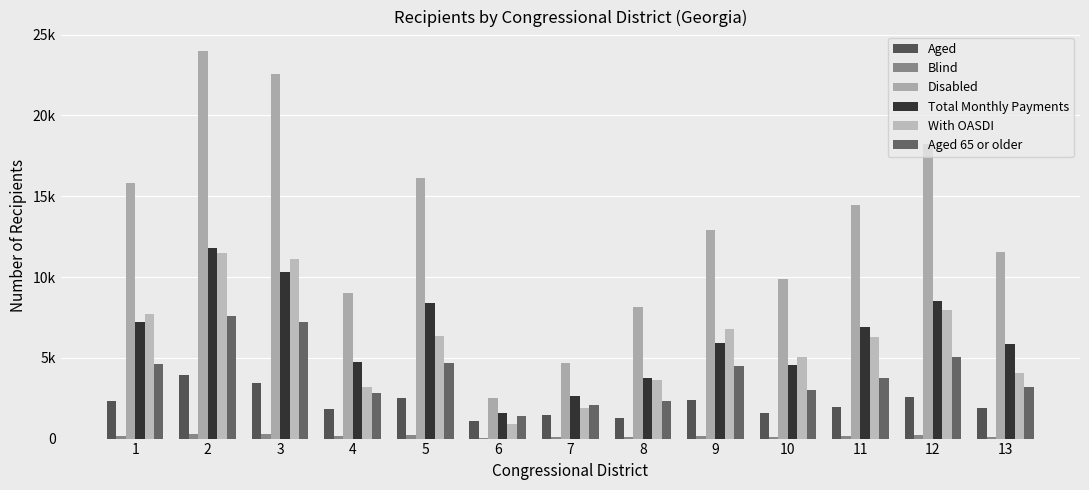

The value of Blind at 3 is 463. True or false?

False